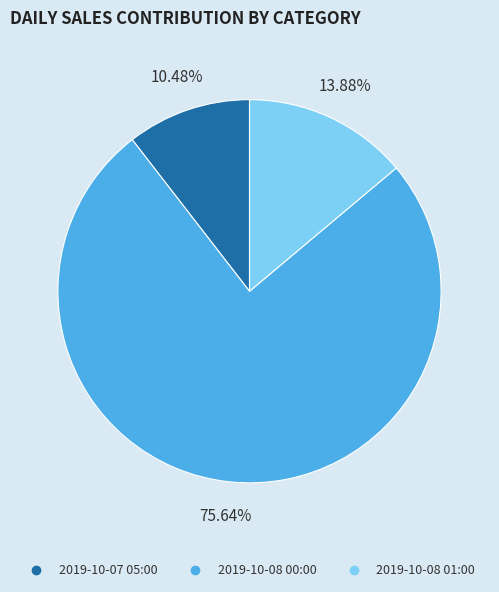

What is the largest slice in the pie chart?

2019-10-08 00:00